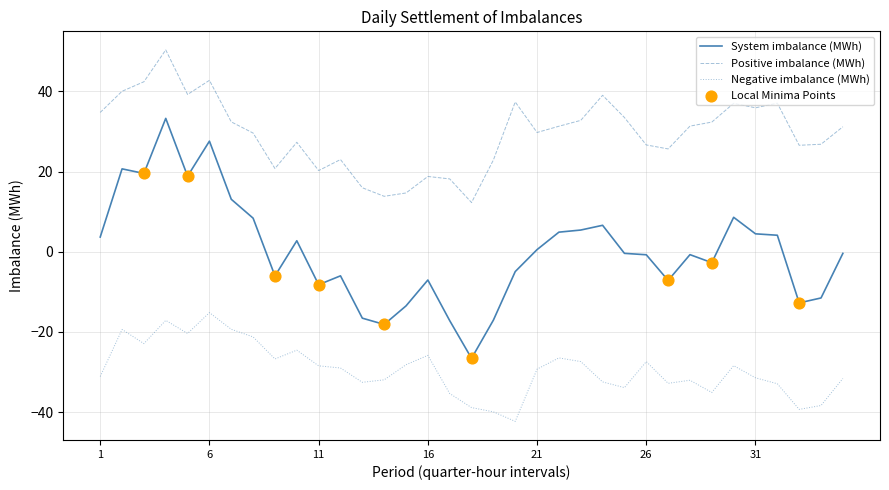

Which series has the largest range (max minus min)?

System imbalance (MWh)